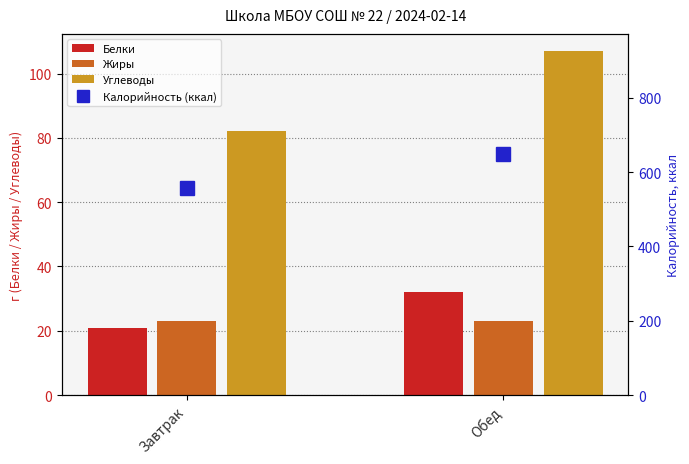

What is the minimum value shown in the chart?

21